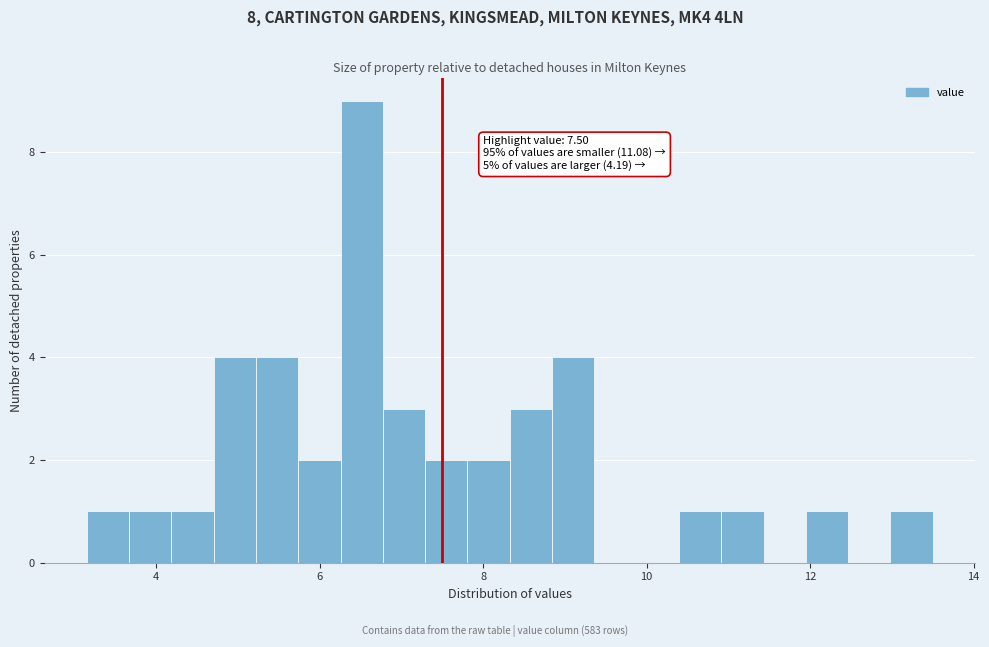

Read against the x-axis, roughly where is the centre of the tallest bar?

6.6